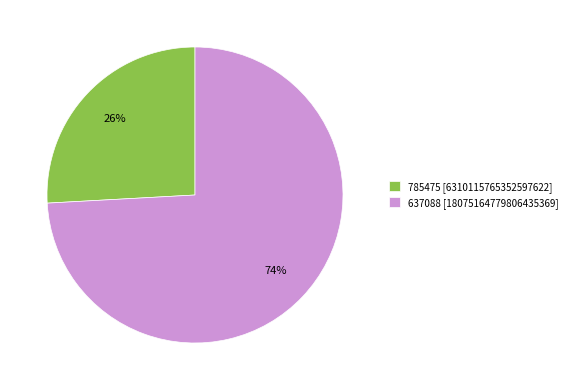

To the nearest percent, what is the difference between the largest and smallest slice percentages?

48%